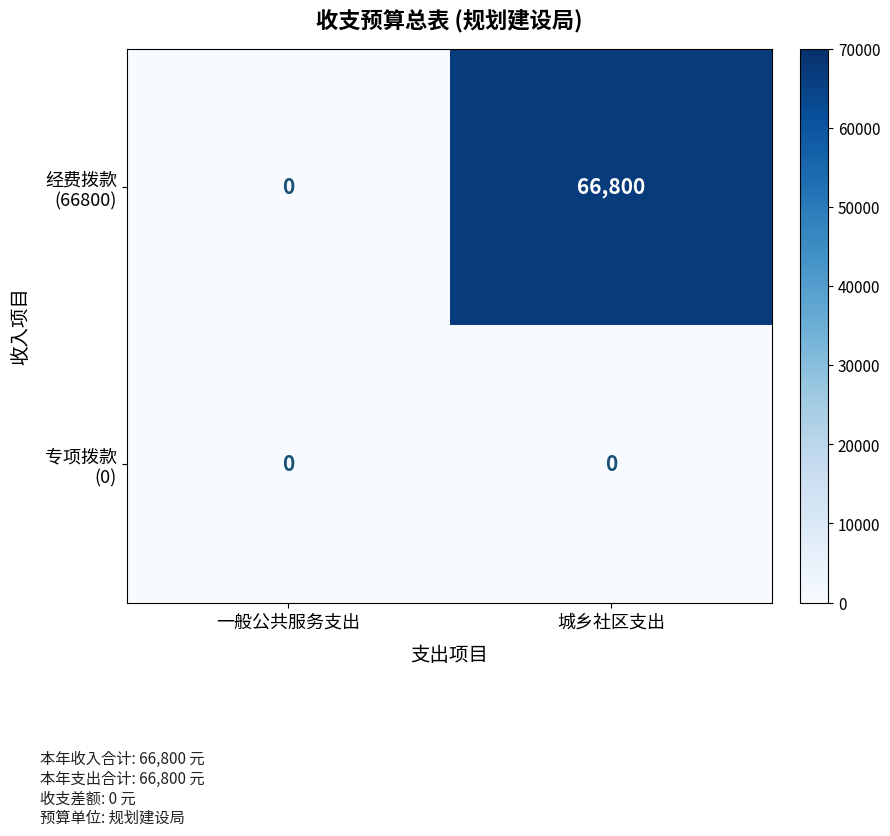

Which label corresponds to the largest value in the chart?

城乡社区支出